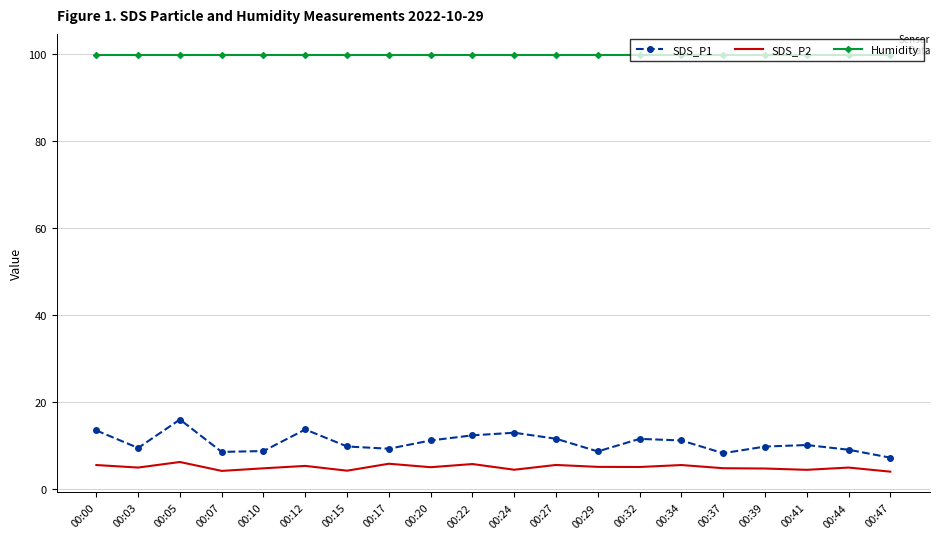

At which label does SDS_P1 reach its peak?

00:05